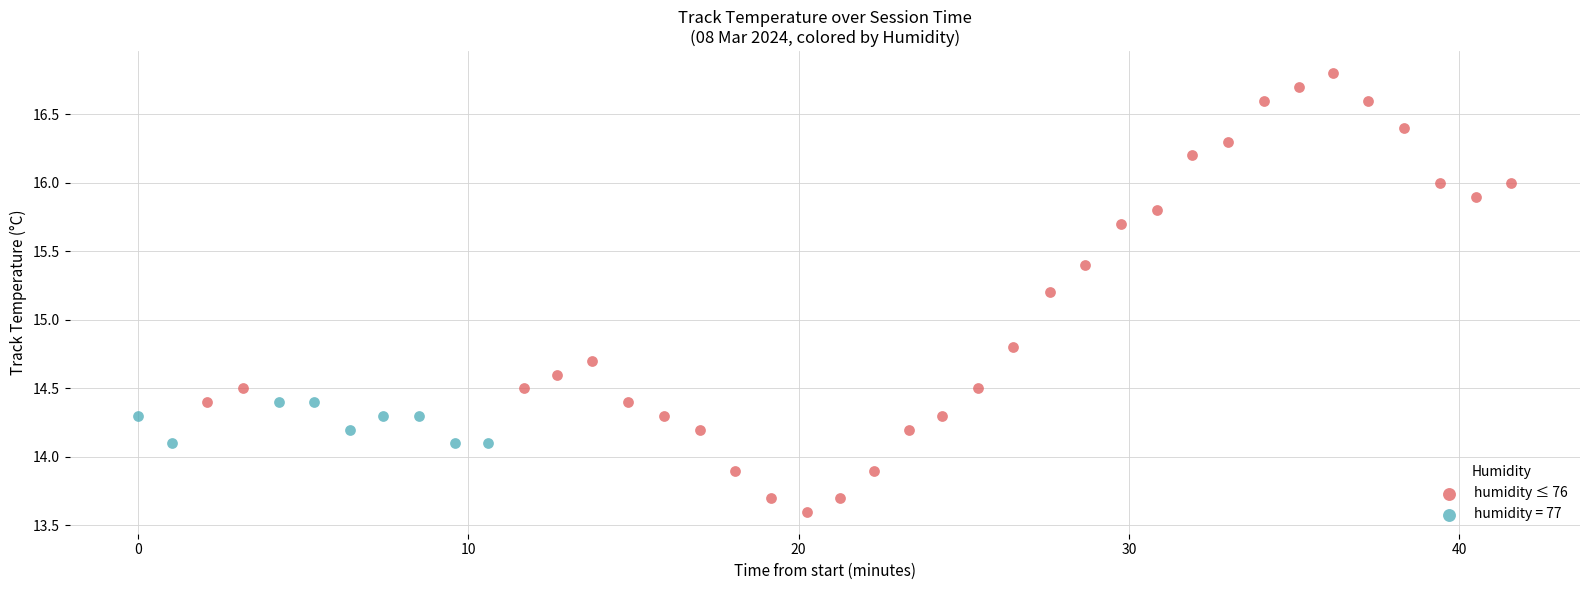

Which series reaches the minimum Y coordinate?

humidity ≤ 76